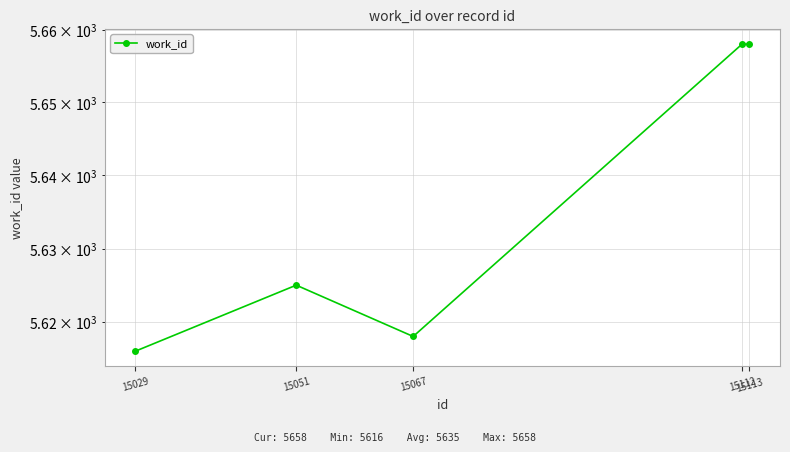

What is the ratio of the value at 15067 to the value at 15051?

1.0